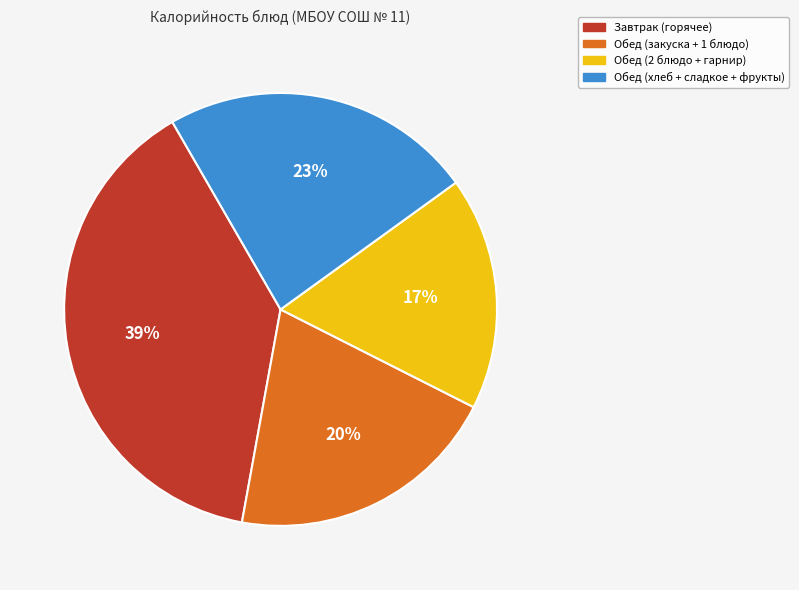

Does any single category account for the majority?

No